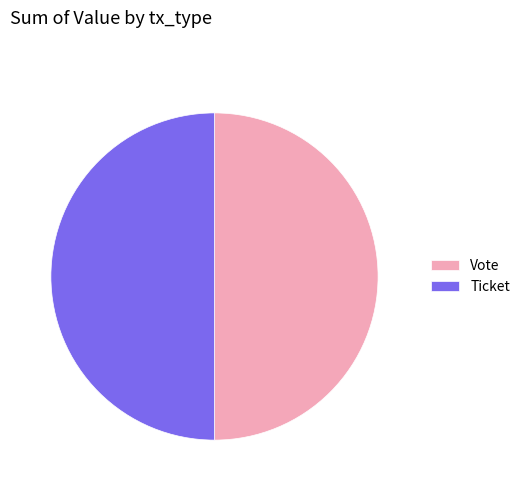

Is it true that Ticket is 50% of the pie?

True